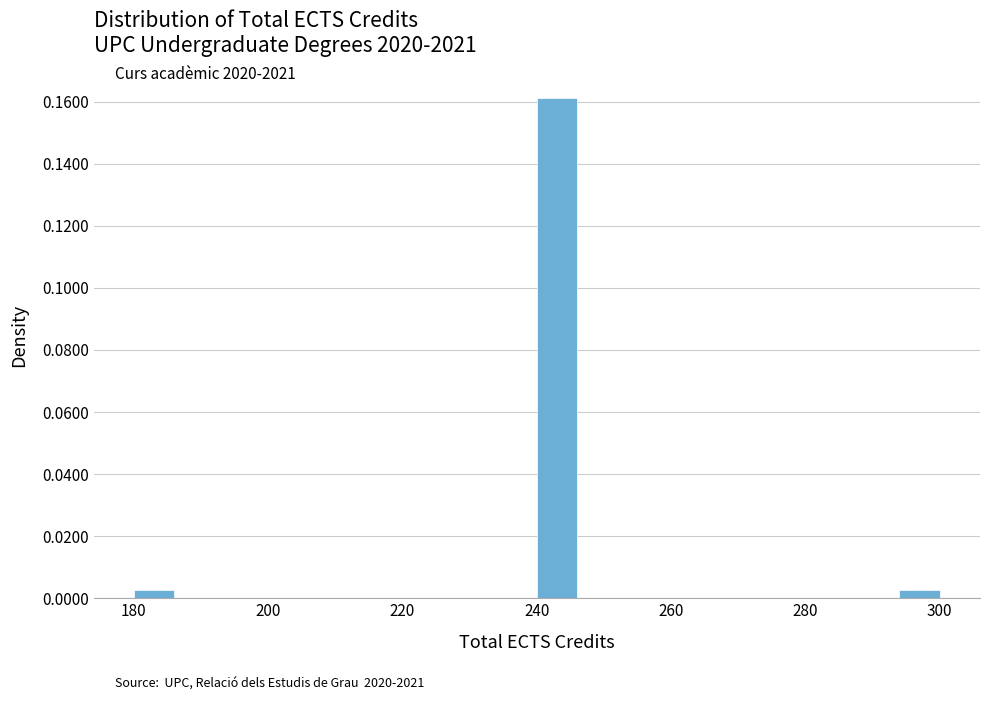

Around what value on the x-axis is the tallest bar? Give the approximate position of its centre, as read against the axis.

244